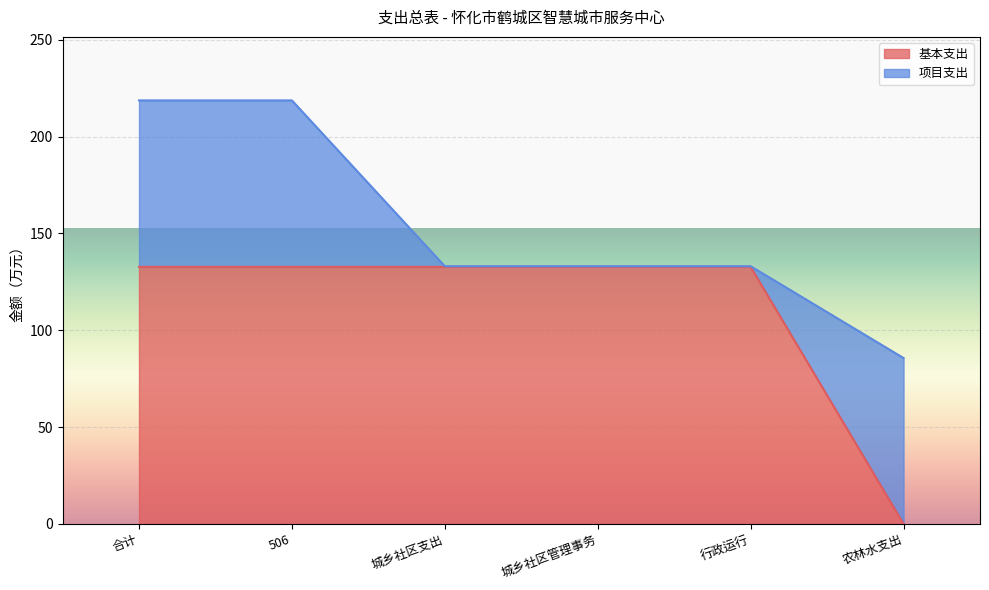

Where does the data first go above 132?

合计